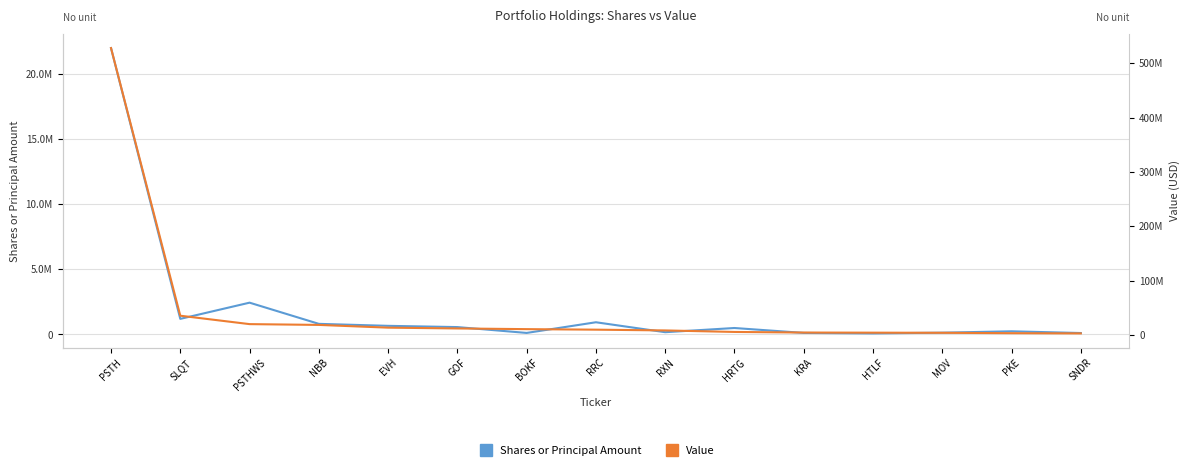

What is the smallest value displayed?

83485